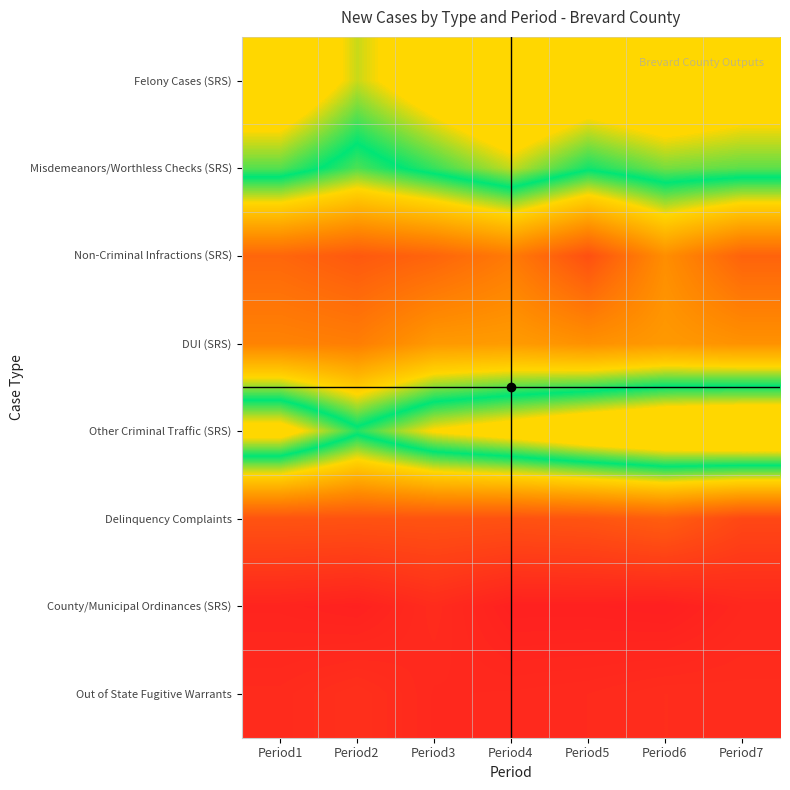

List the series in order of their peak value, lowest first.

County/Municipal Ordinances (SRS), Out of State Fugitive Warrants, Delinquency Complaints, Non-Criminal Infractions (SRS), DUI (SRS), Misdemeanors/Worthless Checks (SRS), Felony Cases (SRS), Other Criminal Traffic (SRS)